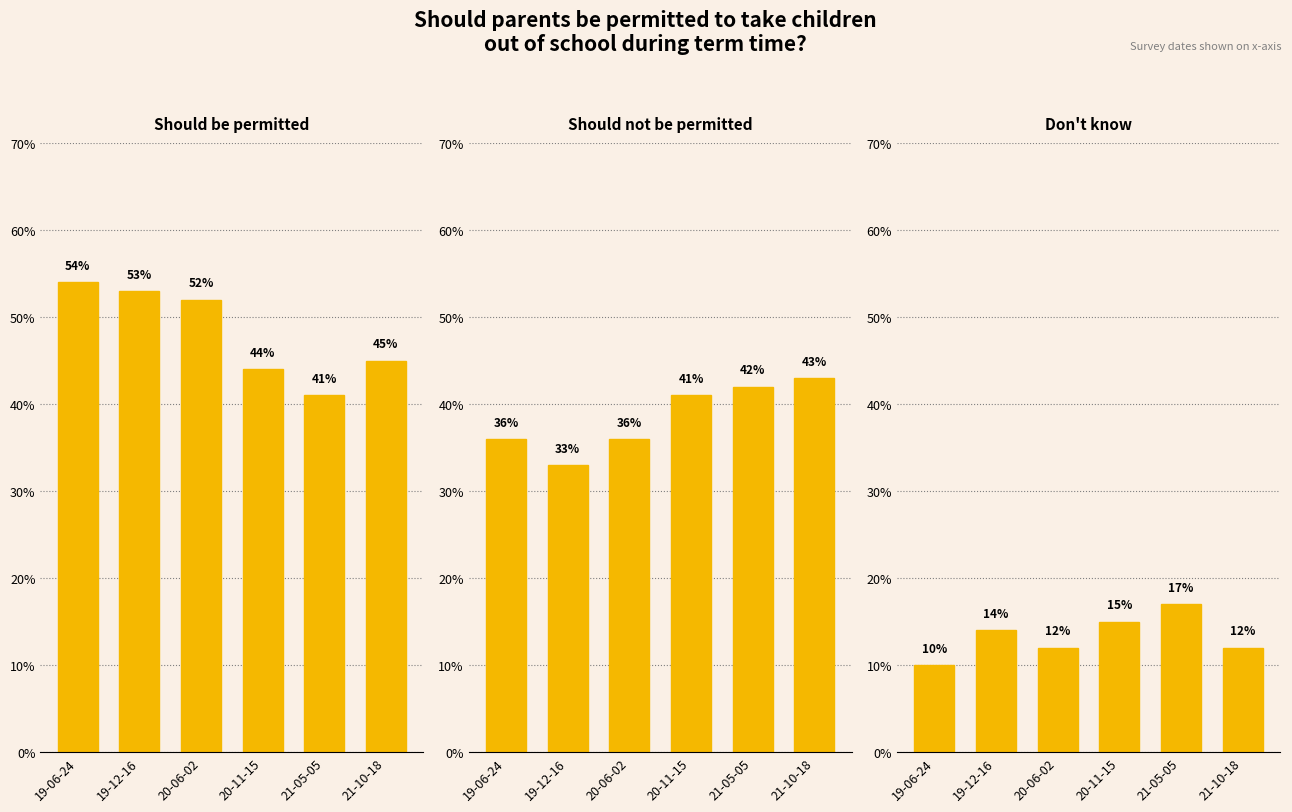

Which series has the largest total across all categories?

Should be permitted